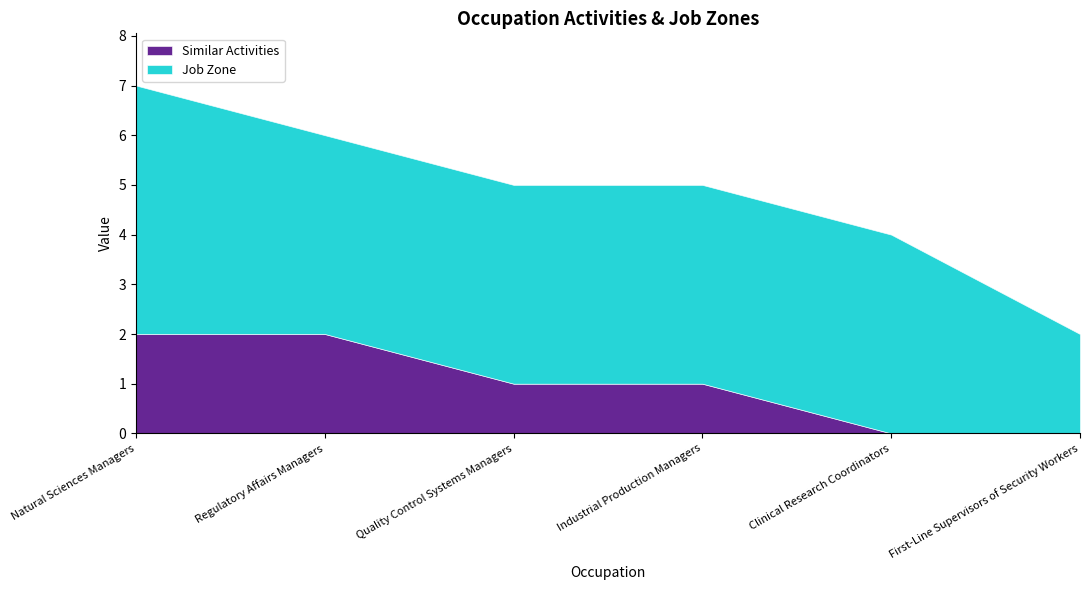

Reading left to right, what are all the values shown in this chart?

Similar Activities: Natural Sciences Managers=2	Regulatory Affairs Managers=2	Quality Control Systems Managers=1	Industrial Production Managers=1	Clinical Research Coordinators=0	First-Line Supervisors of Security Workers=0
Job Zone: Natural Sciences Managers=5	Regulatory Affairs Managers=4	Quality Control Systems Managers=4	Industrial Production Managers=4	Clinical Research Coordinators=4	First-Line Supervisors of Security Workers=2